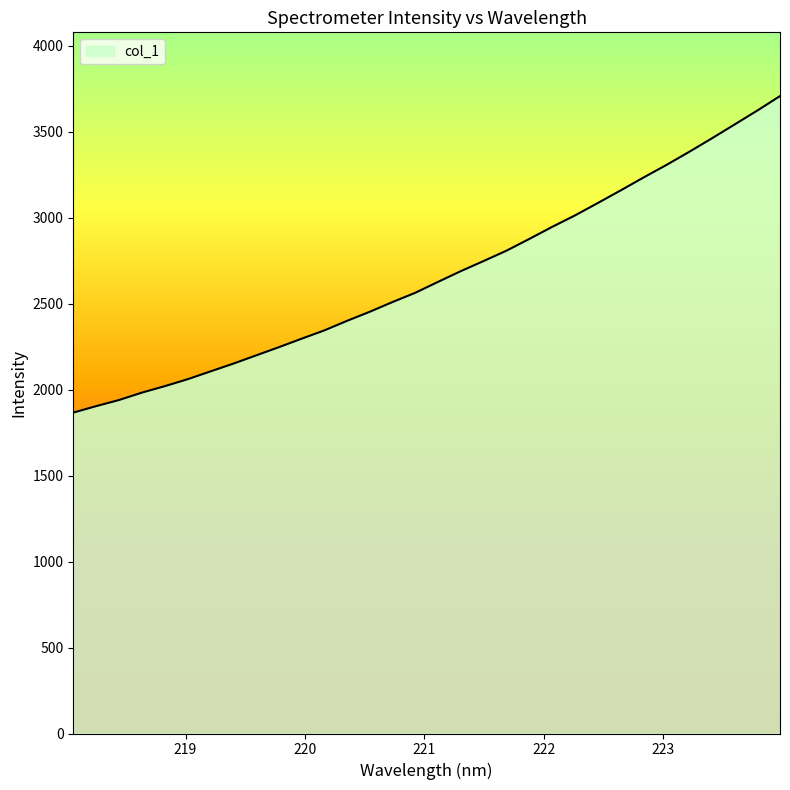

How many lines are shown in the chart?

1